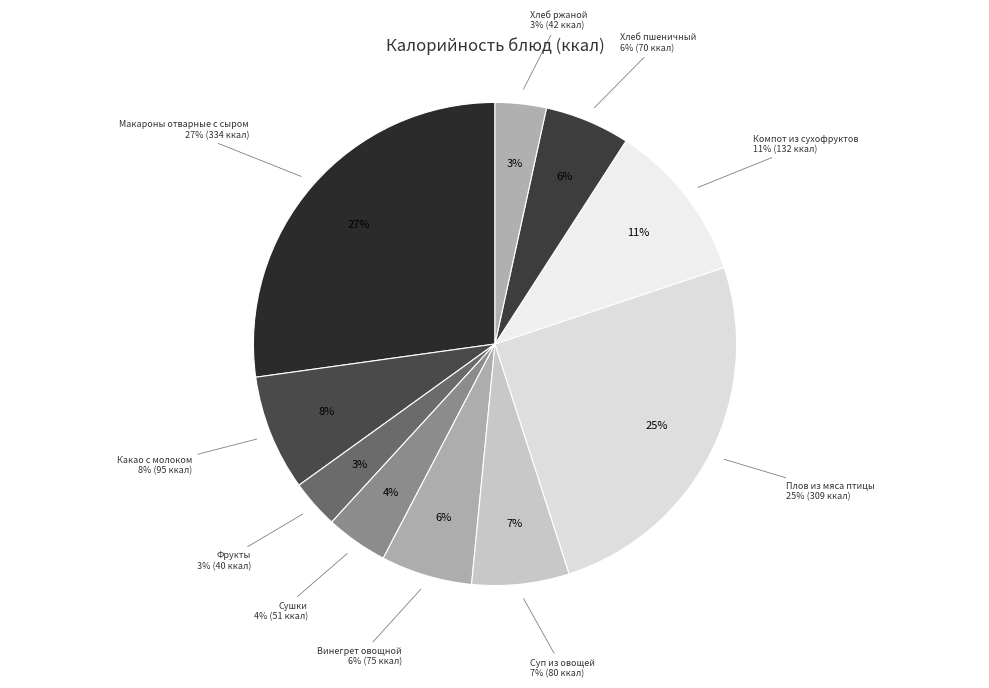

True or false: Винегрет овощной accounts for 1% of the total.

False